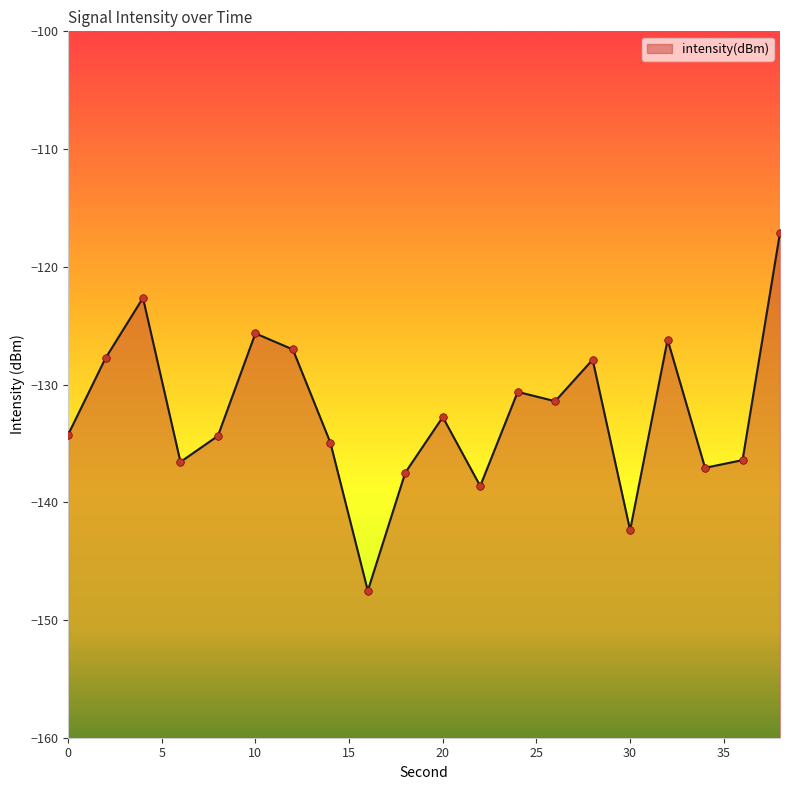

What is the change in value from 30 to 32?

+16.2